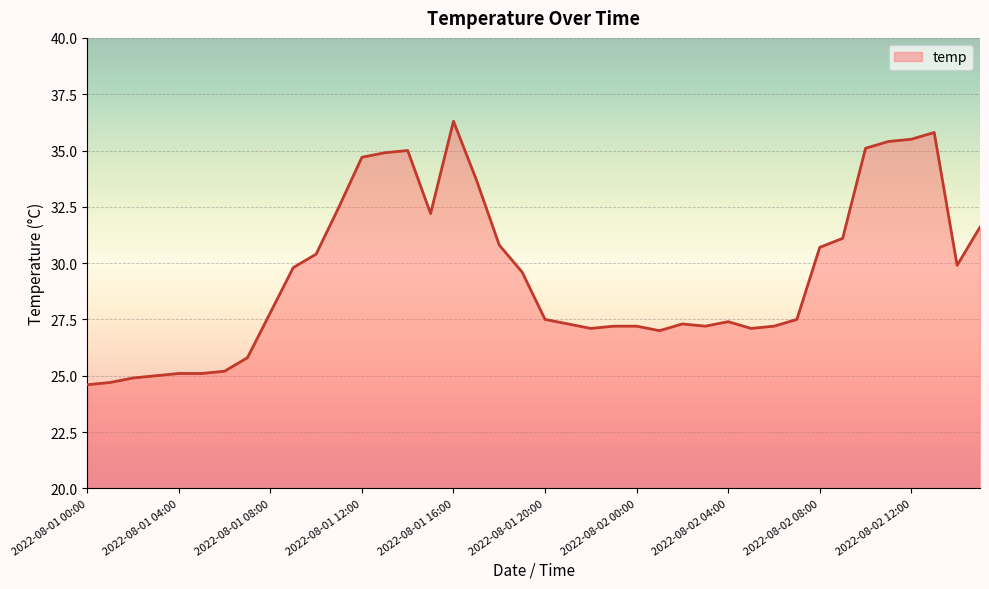

What is the maximum value shown in the chart?

36.3